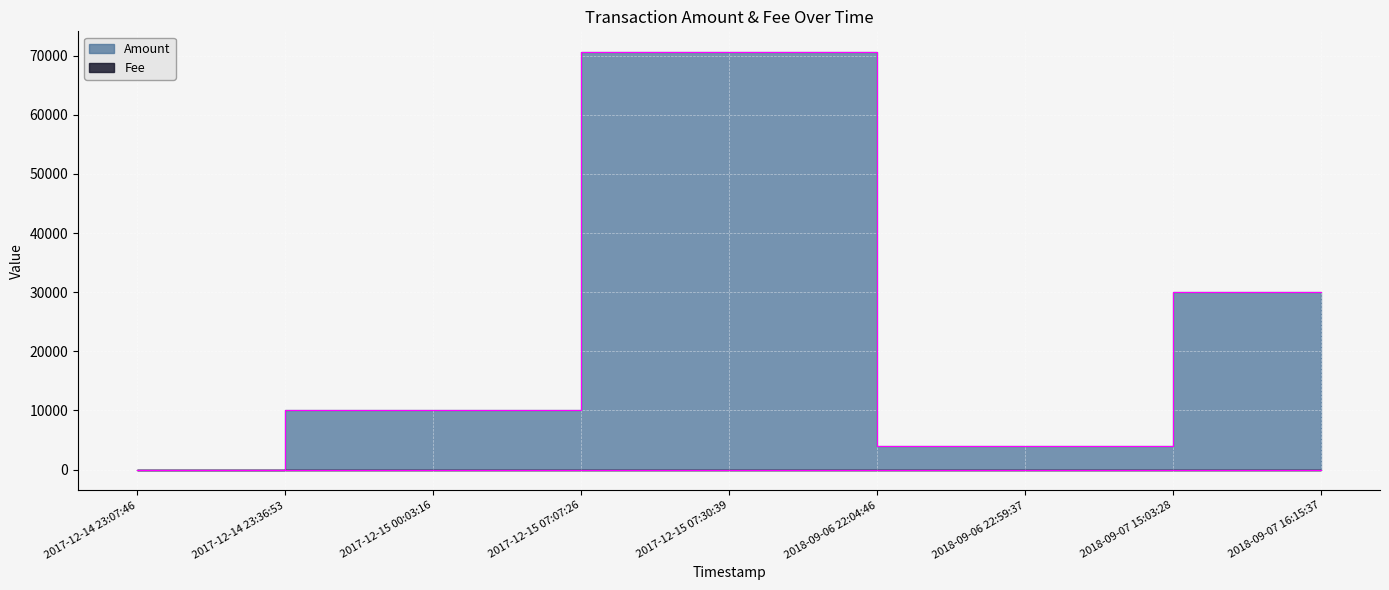

The value of Fee at 2017-12-15 00:03:16 is 1. True or false?

True